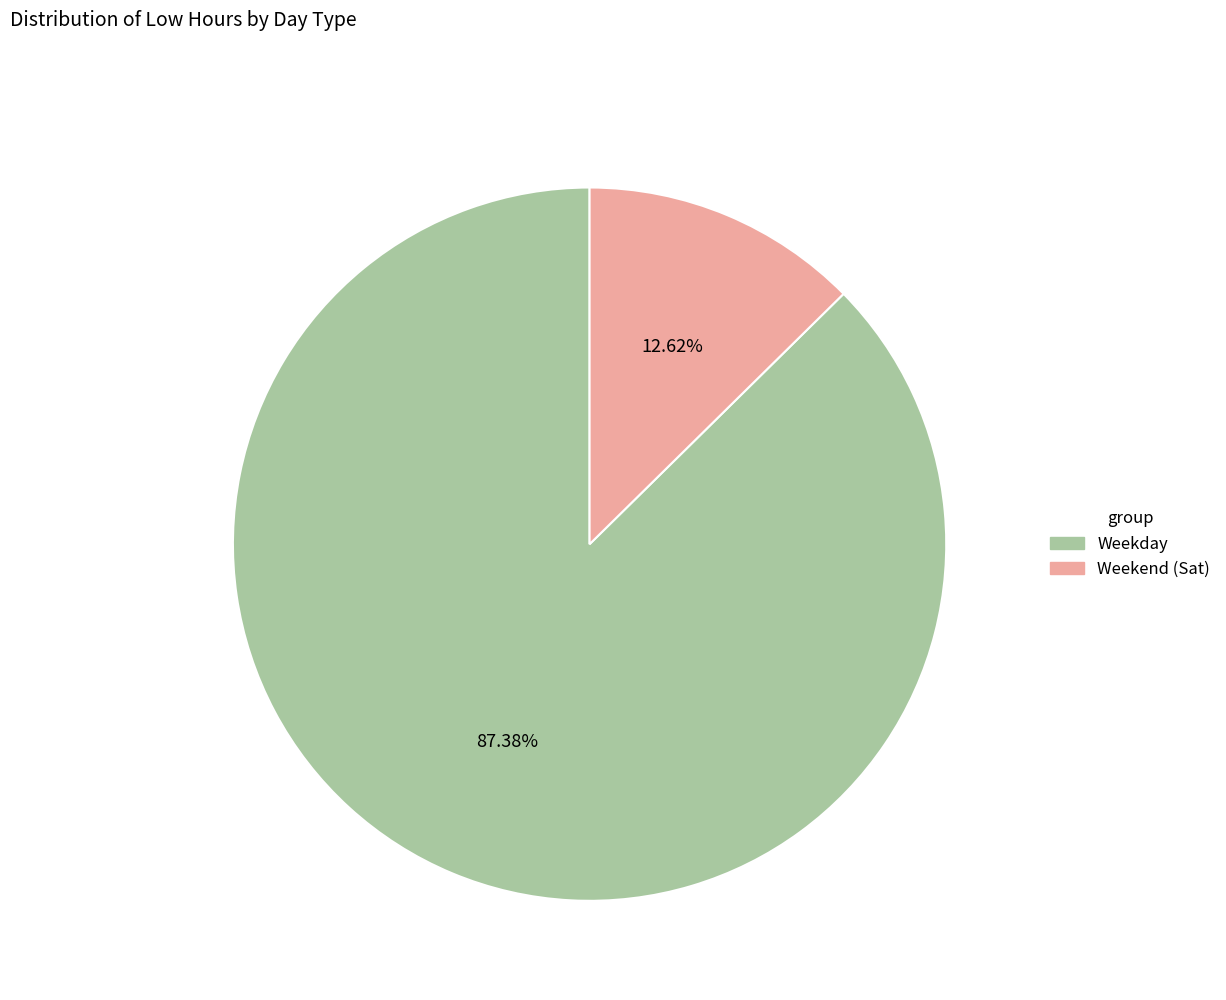

How many slices are in this pie chart?

2